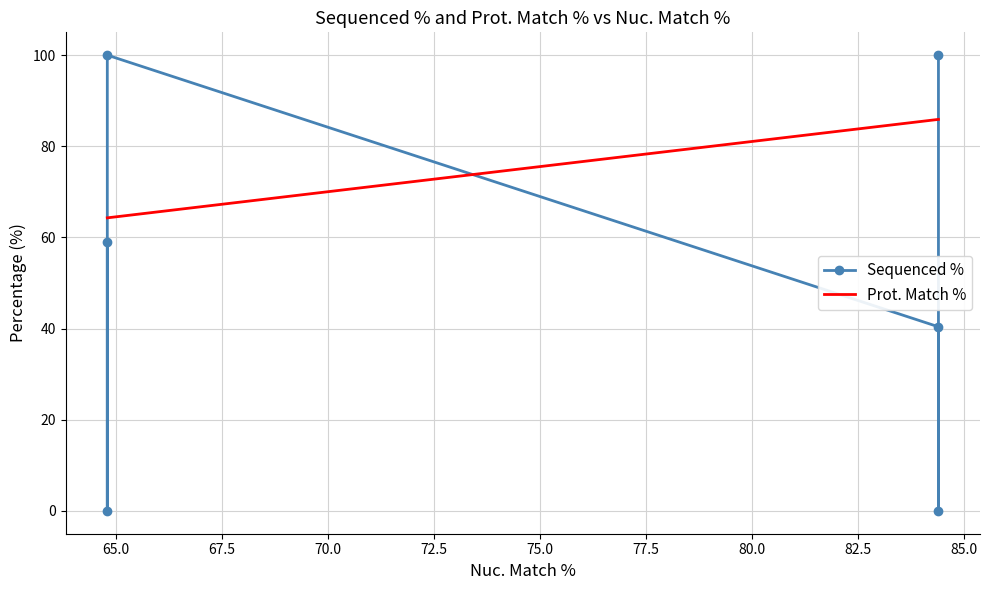

True or false: Prot. Match % has more than 2 interior local peaks.

False